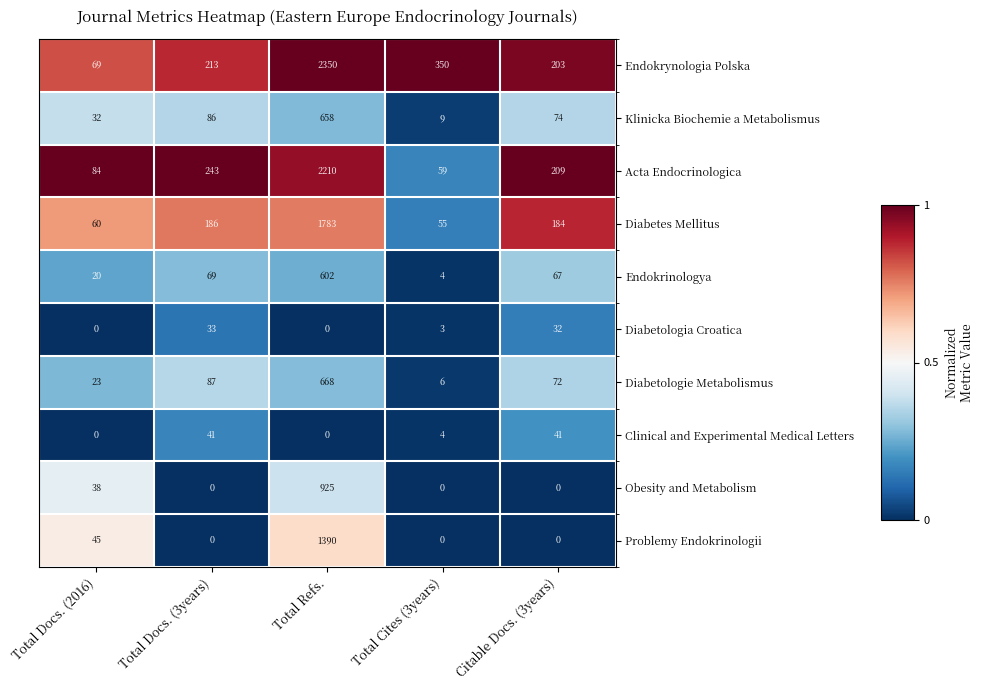

What is the difference between the second highest and second lowest values in the Diabetologia Croatica series?

32